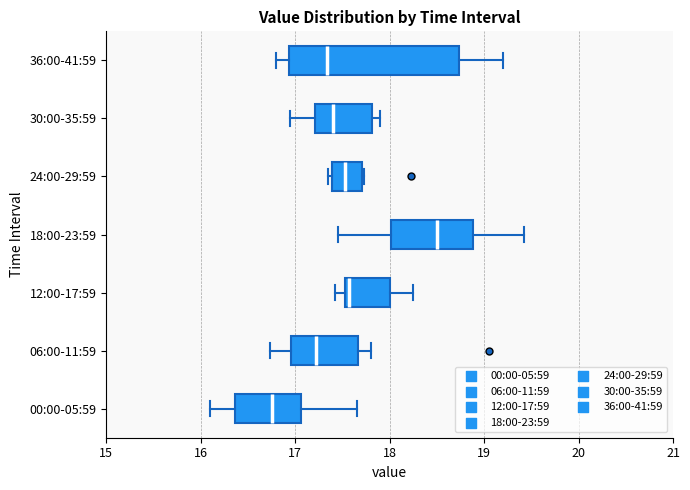

Reading bottom to top, transcribe this box plot: for each box, give where its median line is, the range the box spans, and where its two whiskers end, as read against the x-axis. The values are not printed on the chart, so give them approximately, as read against the axis.

00:00-05:59: median 16.8, box 16.4 to 17.1, whiskers 16.1 to 17.7
06:00-11:59: median 17.2, box 17.0 to 17.7, whiskers 16.7 to 17.8
12:00-17:59: median 17.6, box 17.5 to 18.0, whiskers 17.4 to 18.3
18:00-23:59: median 18.5, box 18.0 to 18.9, whiskers 17.5 to 19.4
24:00-29:59: median 17.5, box 17.4 to 17.7, whiskers 17.4 (just left of the box's left edge) to 17.7
30:00-35:59: median 17.4, box 17.2 to 17.8, whiskers 17.0 to 17.9
36:00-41:59: median 17.3, box 16.9 to 18.7, whiskers 16.8 to 19.2